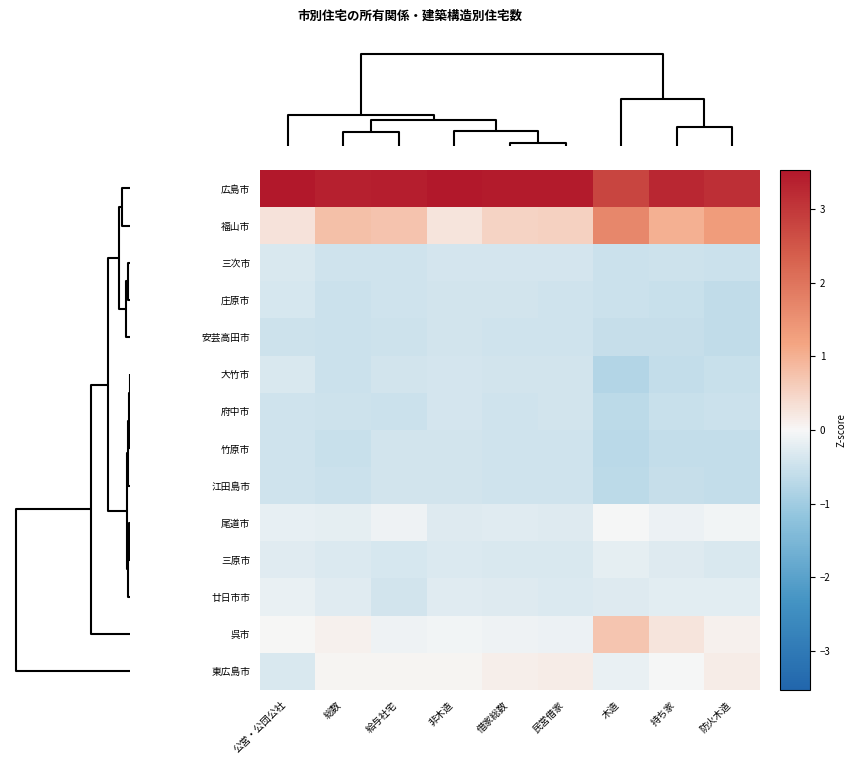

Reading left to right, list all the values displayed in this chart.

広島市: 公営・公団公社=3.5	総数=3.4	給与社宅=3.4	非木造=3.5	借家総数=3.5	民営借家=3.5	木造=2.8	持ち家=3.3	防火木造=3.1
福山市: 公営・公団公社=0.3	総数=0.8	給与社宅=0.7	非木造=0.3	借家総数=0.5	民営借家=0.5	木造=1.7	持ち家=1.0	防火木造=1.3
三次市: 公営・公団公社=-0.4	総数=-0.5	給与社宅=-0.5	非木造=-0.4	借家総数=-0.4	民営借家=-0.4	木造=-0.5	持ち家=-0.5	防火木造=-0.5
庄原市: 公営・公団公社=-0.4	総数=-0.5	給与社宅=-0.4	非木造=-0.4	借家総数=-0.4	民営借家=-0.4	木造=-0.5	持ち家=-0.5	防火木造=-0.6
安芸高田市: 公営・公団公社=-0.5	総数=-0.5	給与社宅=-0.5	非木造=-0.4	借家総数=-0.5	民営借家=-0.5	木造=-0.6	持ち家=-0.6	防火木造=-0.6
大竹市: 公営・公団公社=-0.4	総数=-0.5	給与社宅=-0.4	非木造=-0.4	借家総数=-0.4	民営借家=-0.4	木造=-0.8	持ち家=-0.6	防火木造=-0.5
府中市: 公営・公団公社=-0.5	総数=-0.5	給与社宅=-0.5	非木造=-0.4	借家総数=-0.4	民営借家=-0.4	木造=-0.7	持ち家=-0.5	防火木造=-0.5
竹原市: 公営・公団公社=-0.4	総数=-0.5	給与社宅=-0.4	非木造=-0.4	借家総数=-0.5	民営借家=-0.5	木造=-0.7	持ち家=-0.6	防火木造=-0.6
江田島市: 公営・公団公社=-0.5	総数=-0.5	給与社宅=-0.4	非木造=-0.4	借家総数=-0.5	民営借家=-0.5	木造=-0.7	持ち家=-0.6	防火木造=-0.6
尾道市: 公営・公団公社=-0.2	総数=-0.2	給与社宅=-0.1	非木造=-0.3	借家総数=-0.3	民営借家=-0.3	木造=-0.0	持ち家=-0.1	防火木造=-0.1
三原市: 公営・公団公社=-0.3	総数=-0.3	給与社宅=-0.4	非木造=-0.3	借家総数=-0.3	民営借家=-0.3	木造=-0.2	持ち家=-0.3	防火木造=-0.4
廿日市市: 公営・公団公社=-0.1	総数=-0.3	給与社宅=-0.4	非木造=-0.3	借家総数=-0.3	民営借家=-0.3	木造=-0.3	持ち家=-0.2	防火木造=-0.2
呉市: 公営・公団公社=0.0	総数=0.1	給与社宅=-0.1	非木造=-0.1	借家総数=-0.1	民営借家=-0.1	木造=0.7	持ち家=0.3	防火木造=0.1
東広島市: 公営・公団公社=-0.3	総数=0.0	給与社宅=0.0	非木造=0.0	借家総数=0.1	民営借家=0.2	木造=-0.2	持ち家=-0.0	防火木造=0.1